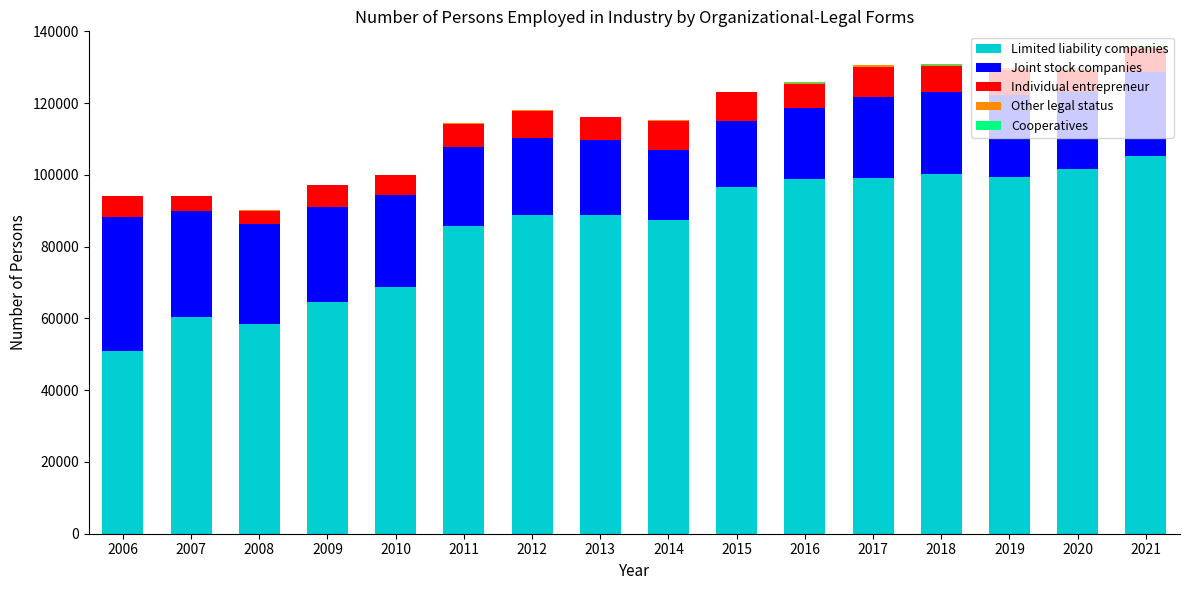

What is the maximum value for Limited liability companies?

105272